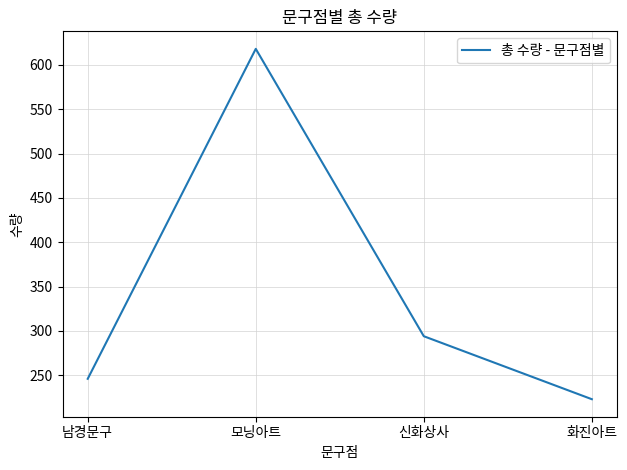

What is the change in value from 모닝아트 to 신화상사?

-324